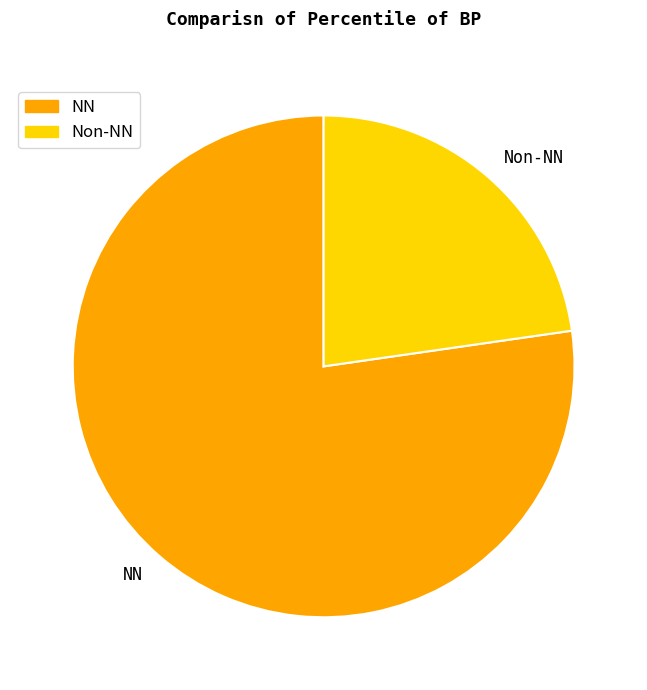

How many segments does this pie chart have?

2